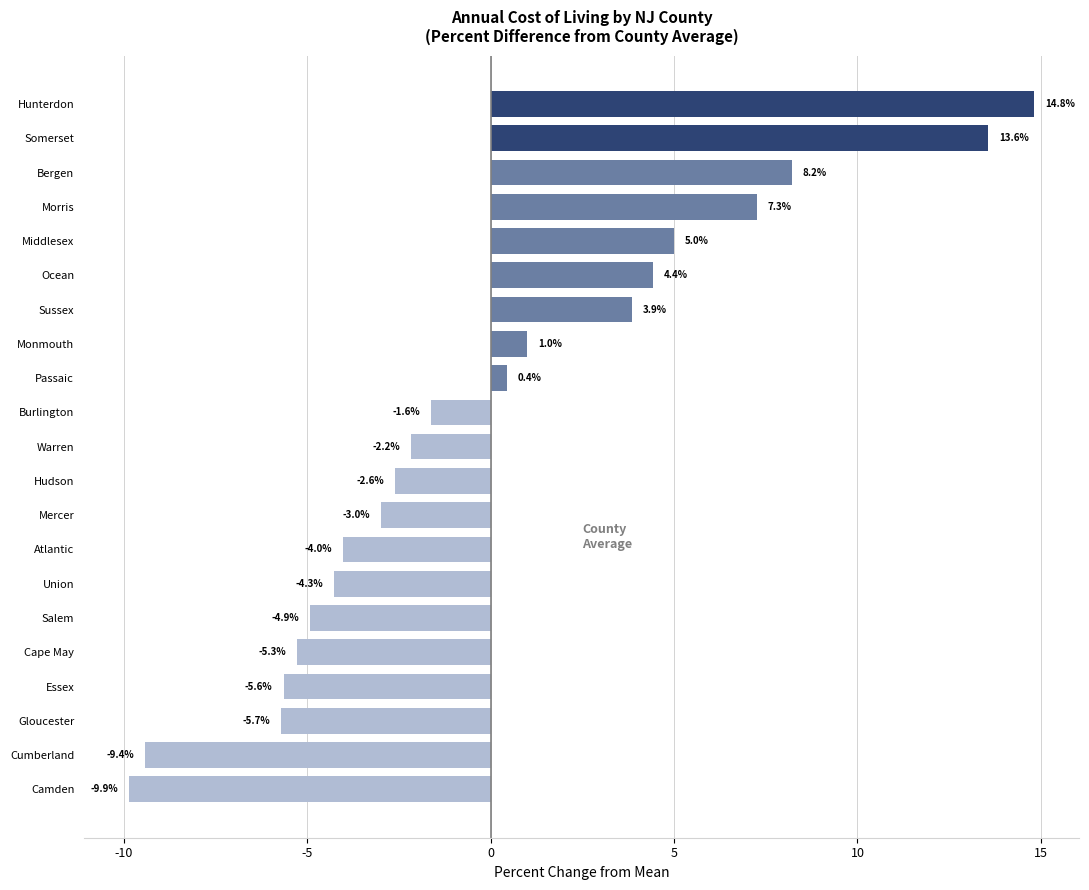

Rank the categories by value from highest to lowest.

Hunterdon, Somerset, Bergen, Morris, Middlesex, Ocean, Sussex, Monmouth, Passaic, Burlington, Warren, Hudson, Mercer, Atlantic, Union, Salem, Cape May, Essex, Gloucester, Cumberland, Camden